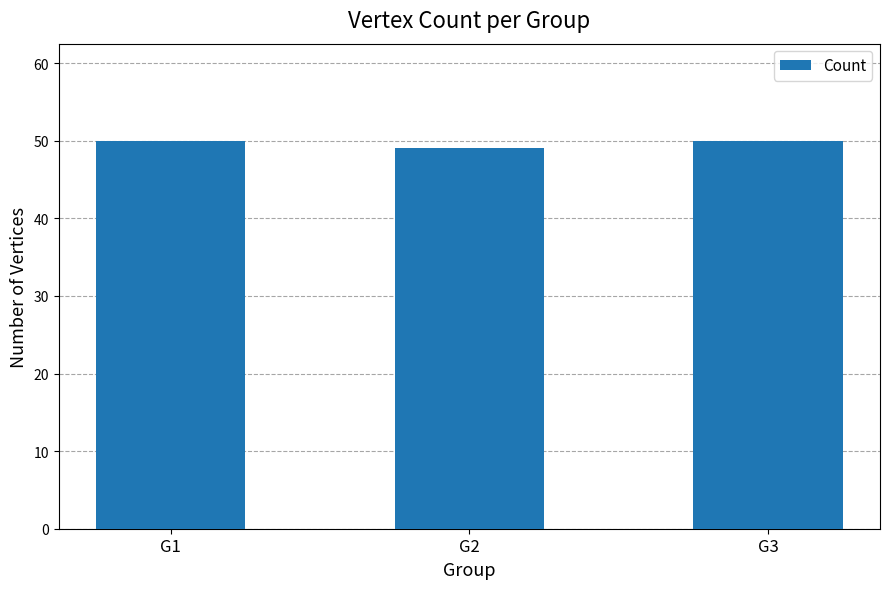

What is the average value?

50